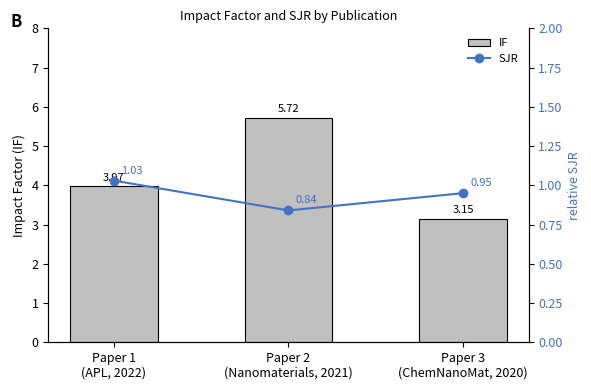

Are the bars grouped side by side (vs. stacked)?

Yes